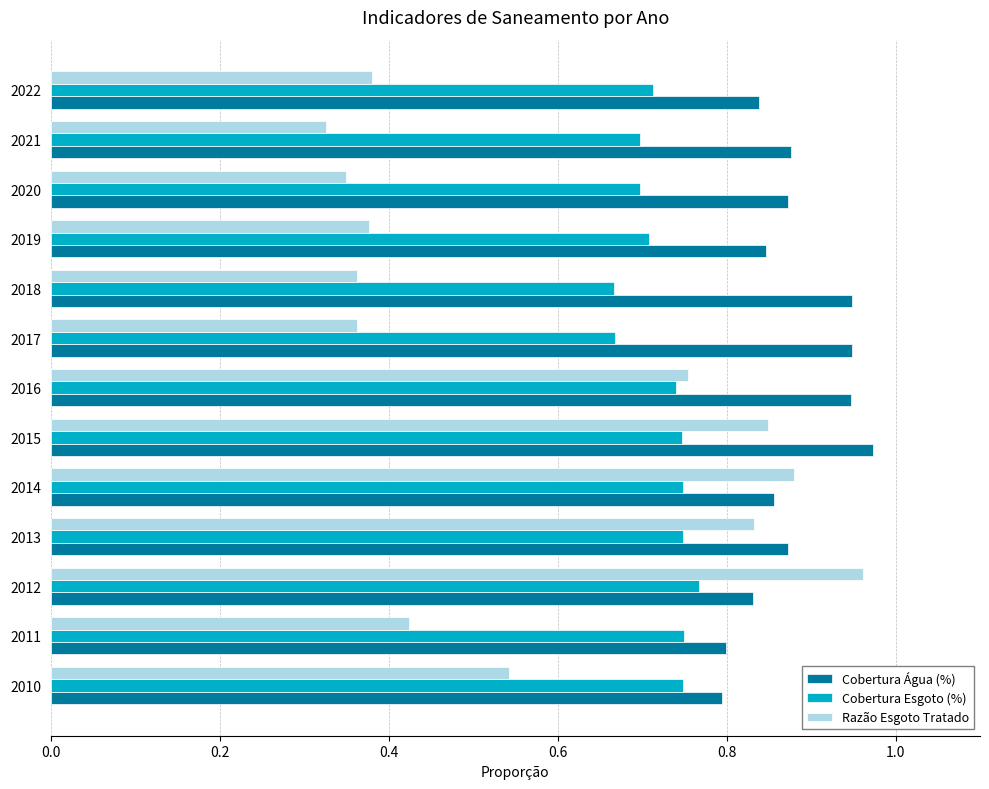

Rank the series by their average value, from lowest to highest.

Razão Esgoto Tratado, Cobertura Esgoto (%), Cobertura Água (%)